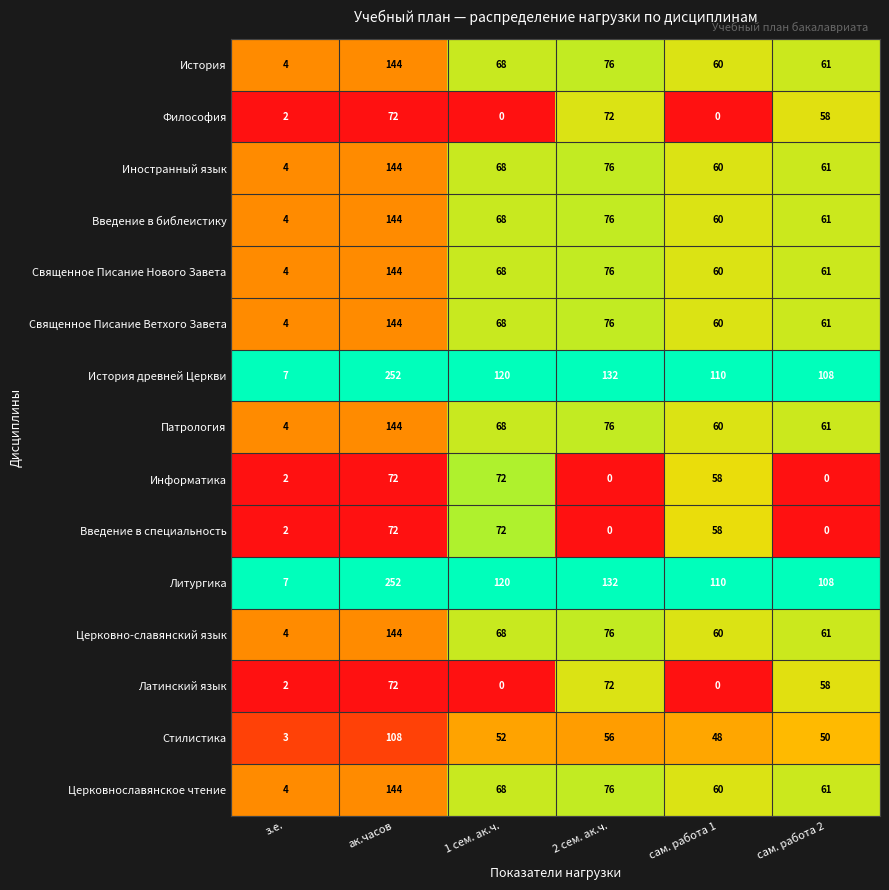

At which label is Иностранный язык closest to 74?

2 сем. ак.ч.